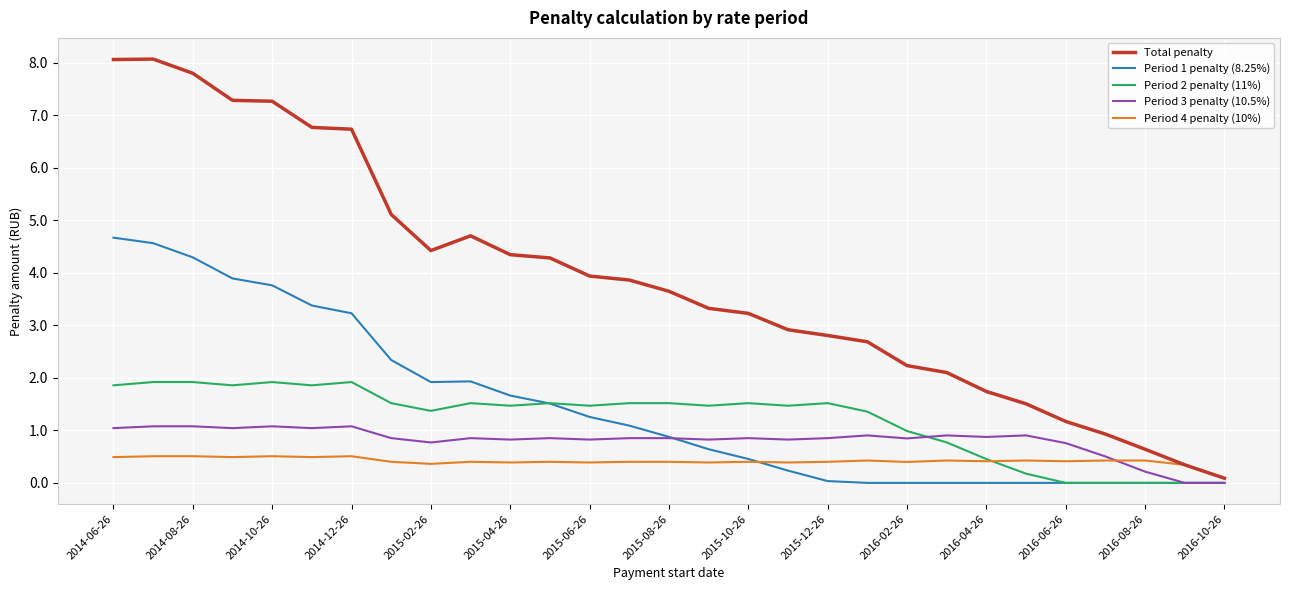

Which series has the largest total across all categories?

Total penalty